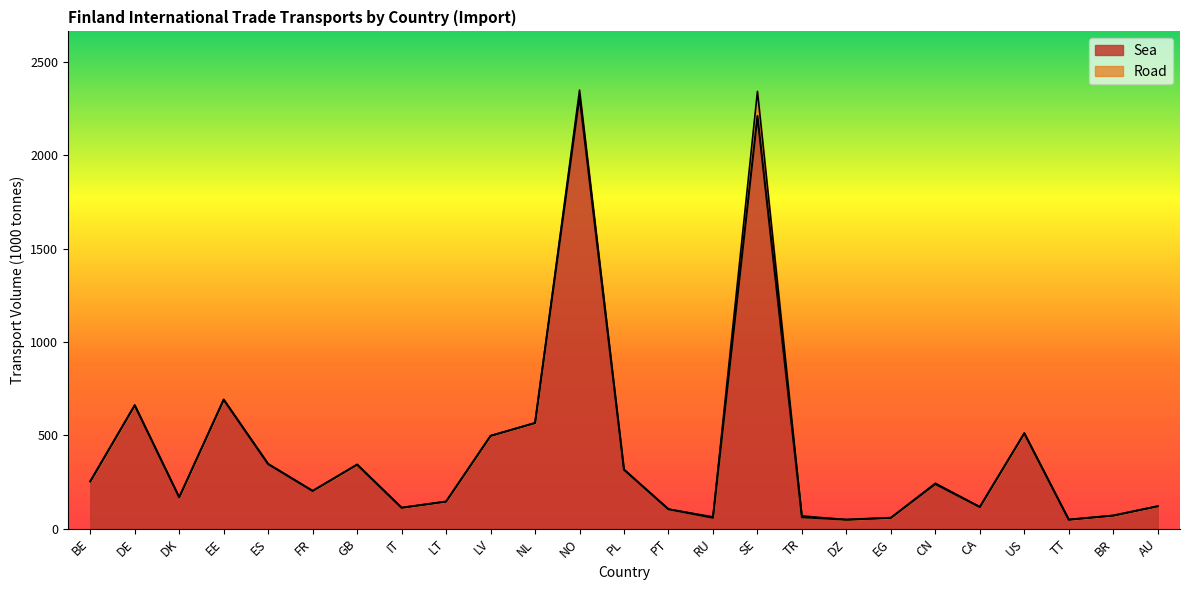

How many interior local valleys (lower than both neighbors) does the data have?

7